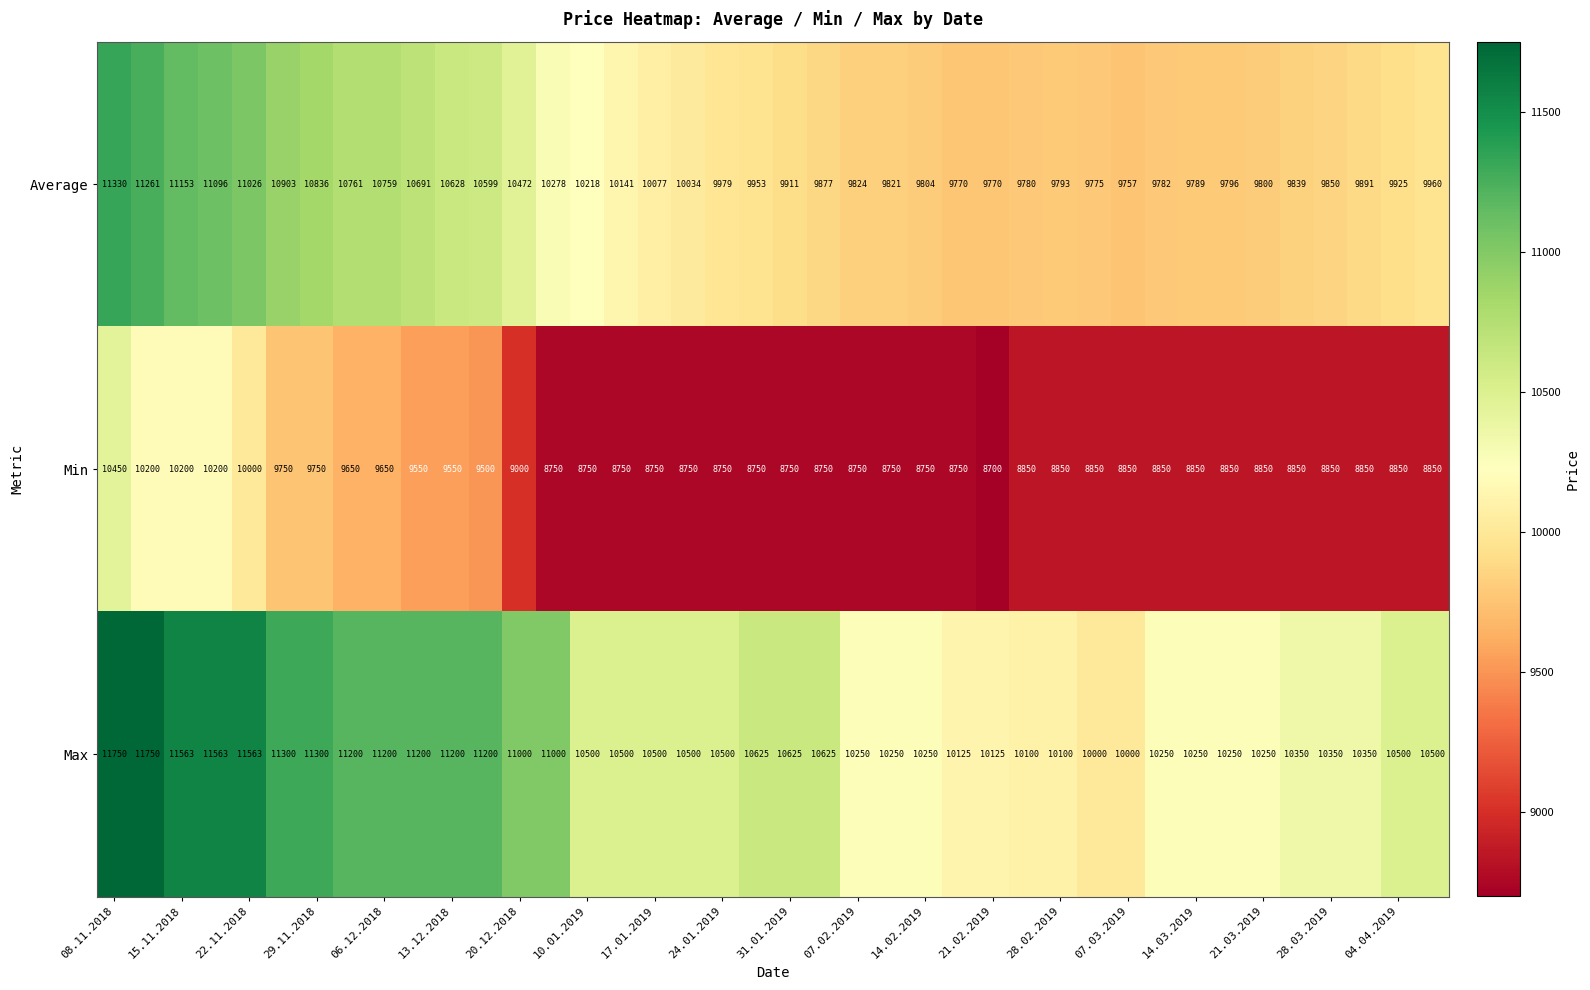

Which series changed the most between 15.11.2018 and 13.12.2018?

Min